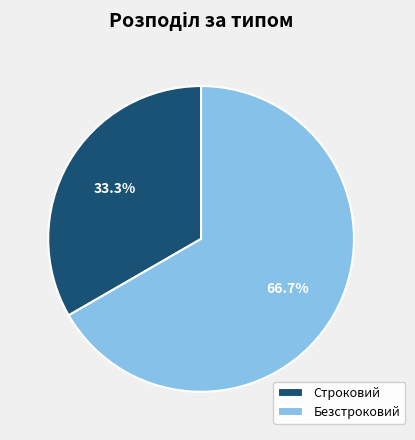

How many slices are in this pie chart?

2